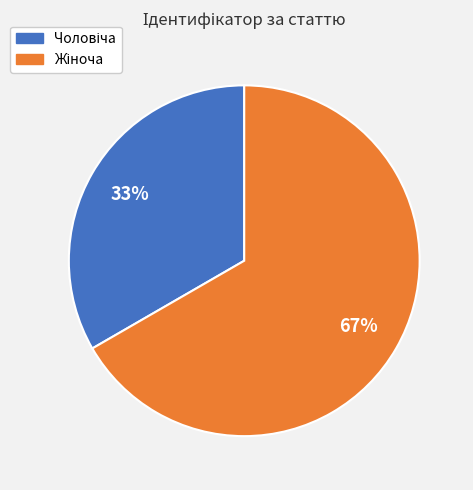

To the nearest percent, what is the average slice percentage?

50%